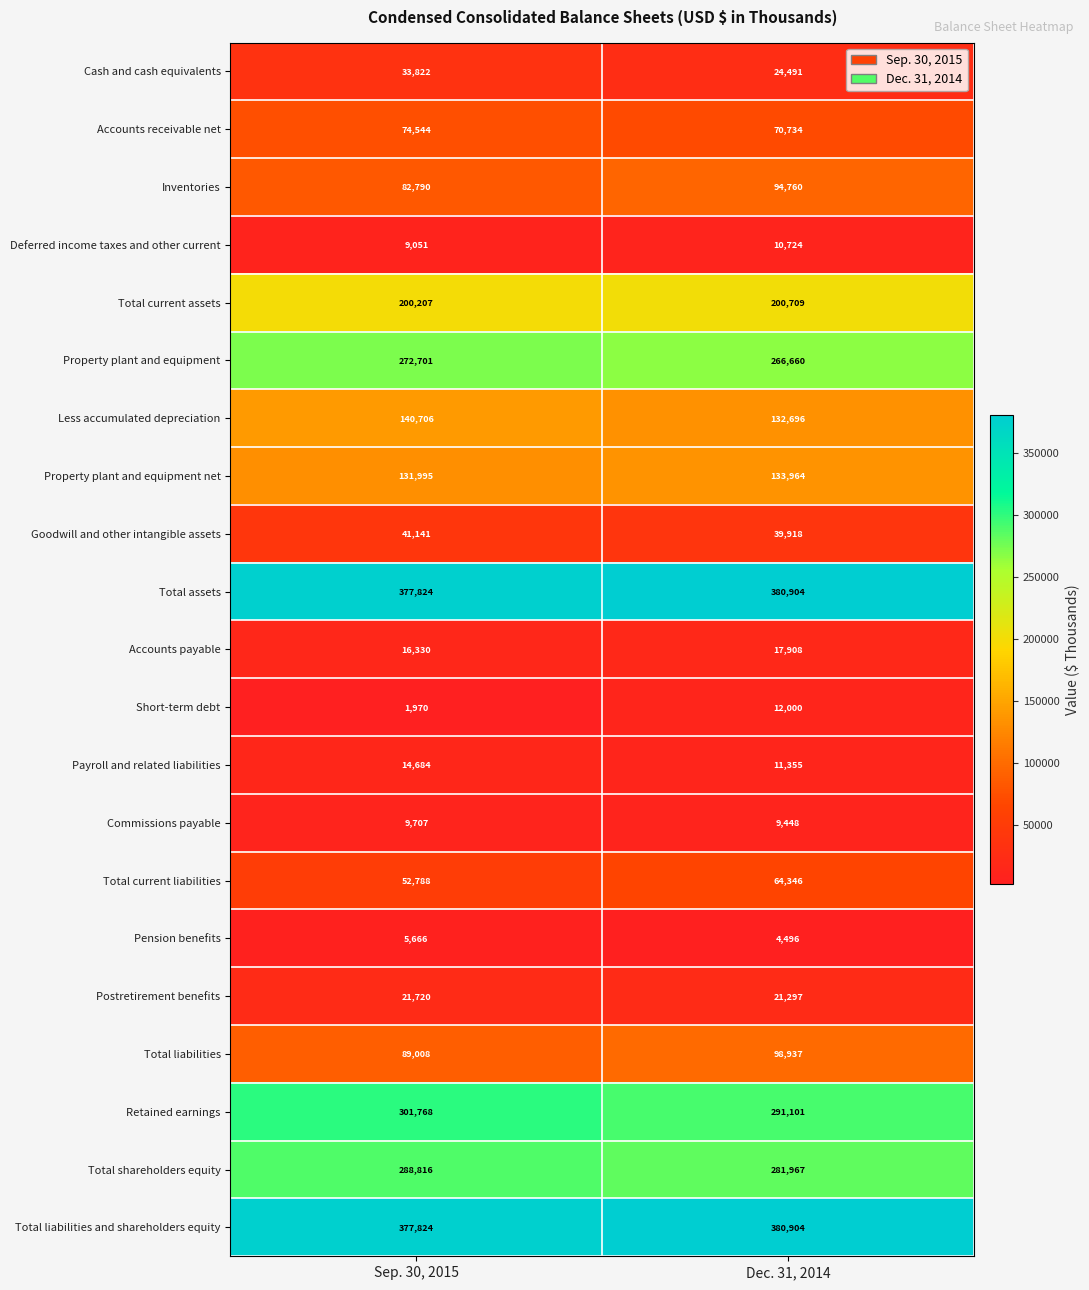

Between Sep. 30, 2015 and Dec. 31, 2014, which series saw the biggest shift?

Inventories